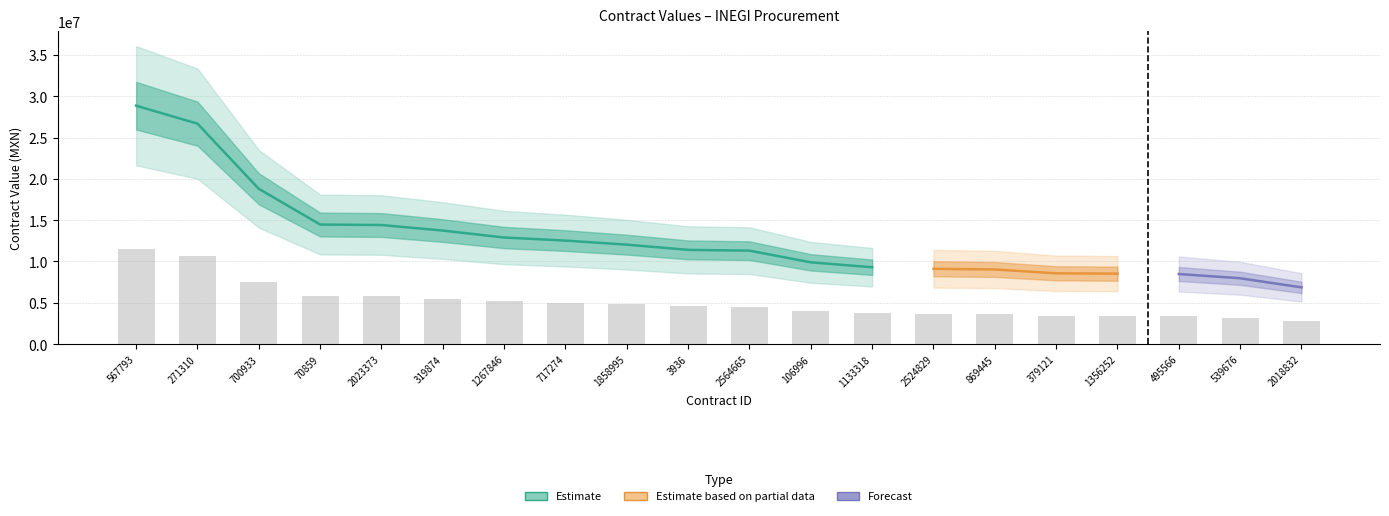

How many data points are less than 4562804?

10